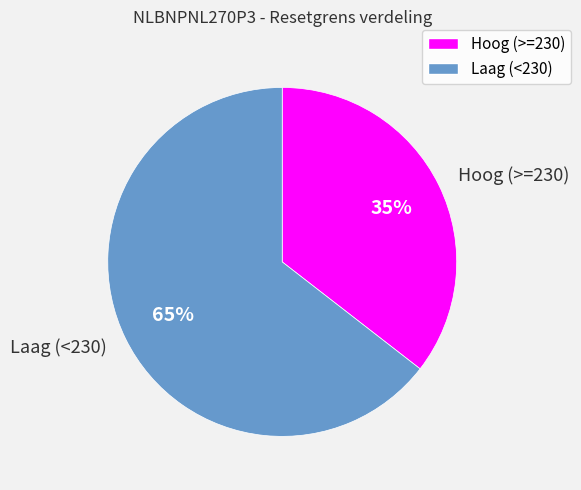

How many segments does this pie chart have?

2